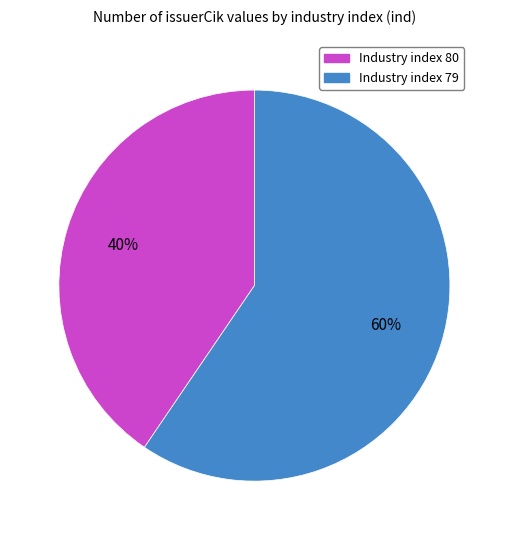

Does any single category account for the majority?

Yes